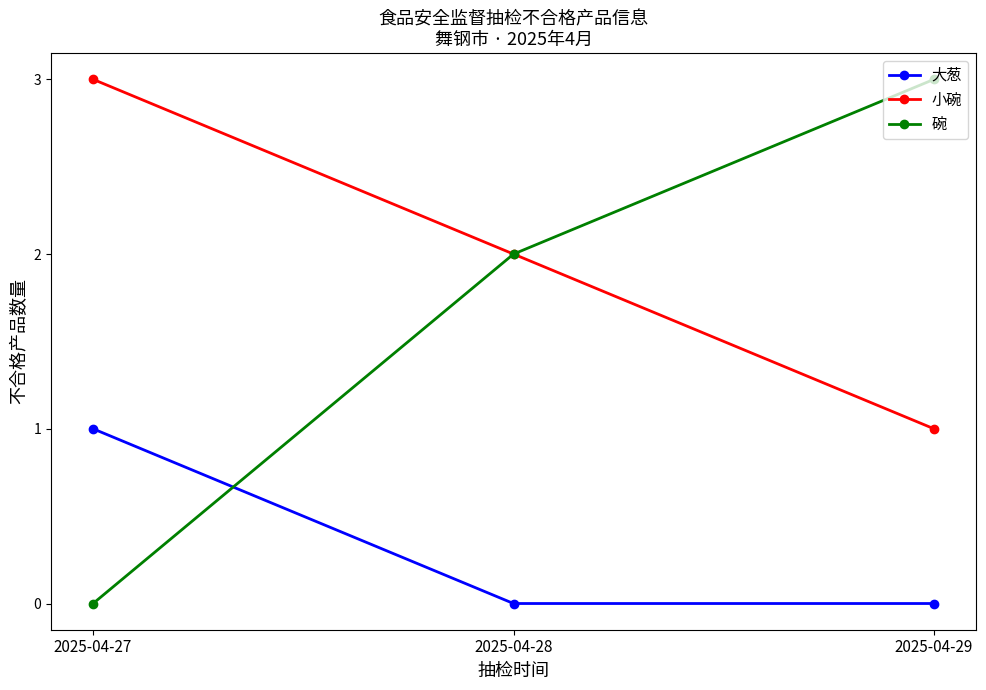

What is the sum of all 碗 values?

5